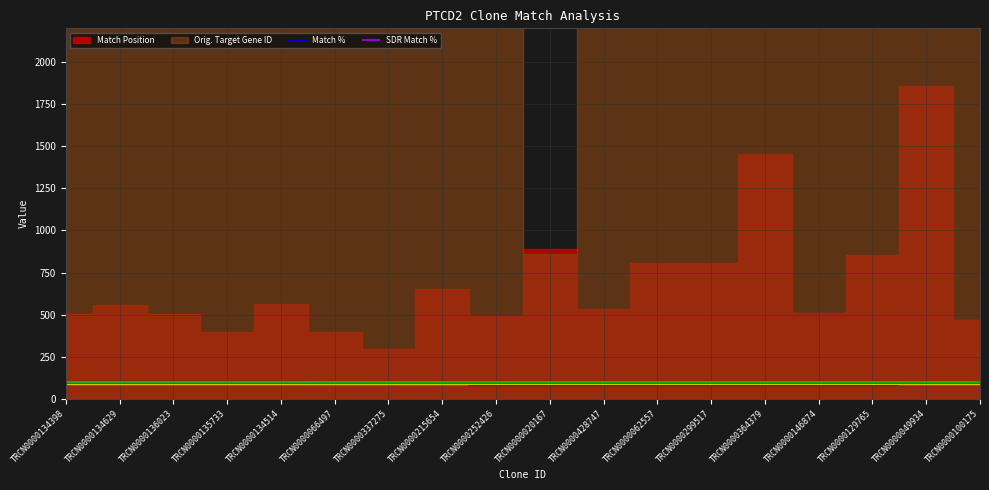

Rank the categories by SDR Match % value from lowest to highest.

TRCN0000049934, TRCN0000100175, TRCN0000215654, TRCN0000252426, TRCN0000020167, TRCN0000428747, TRCN0000062557, TRCN0000299517, TRCN0000364379, TRCN0000146874, TRCN0000129765, TRCN0000337275, TRCN0000066497, TRCN0000134398, TRCN0000134629, TRCN0000136023, TRCN0000135733, TRCN0000134514